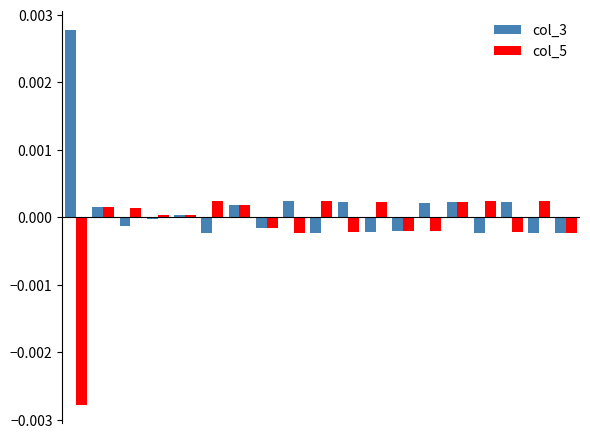

Rank the series by their maximum value, from lowest to highest.

col_5, col_3